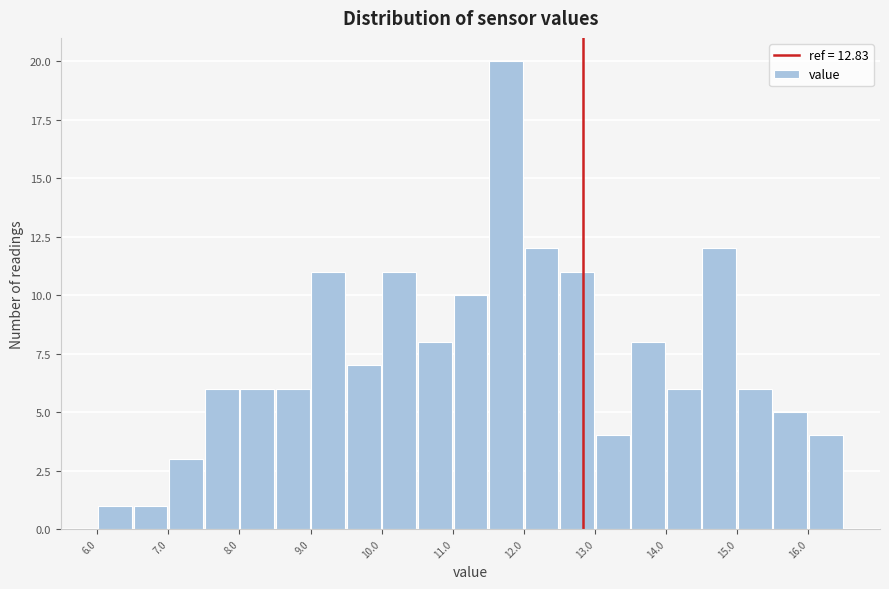

Over which range of the x-axis is the bar tallest?

11.5 to 12.0